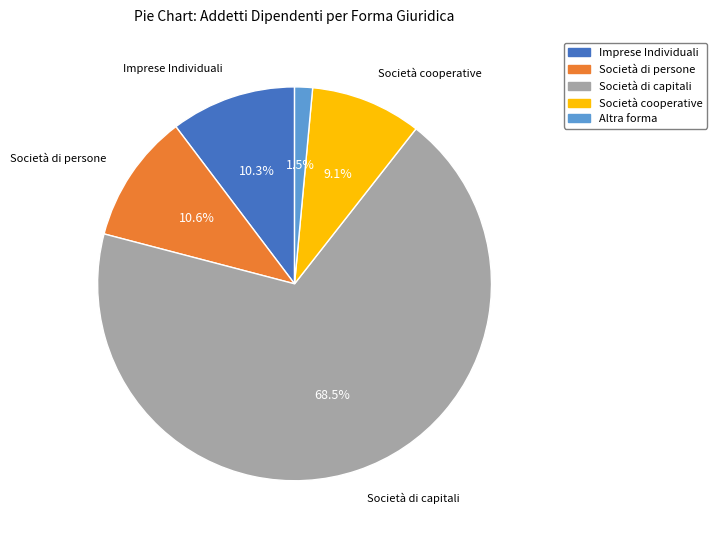

Is Società di capitali the majority of the pie?

Yes